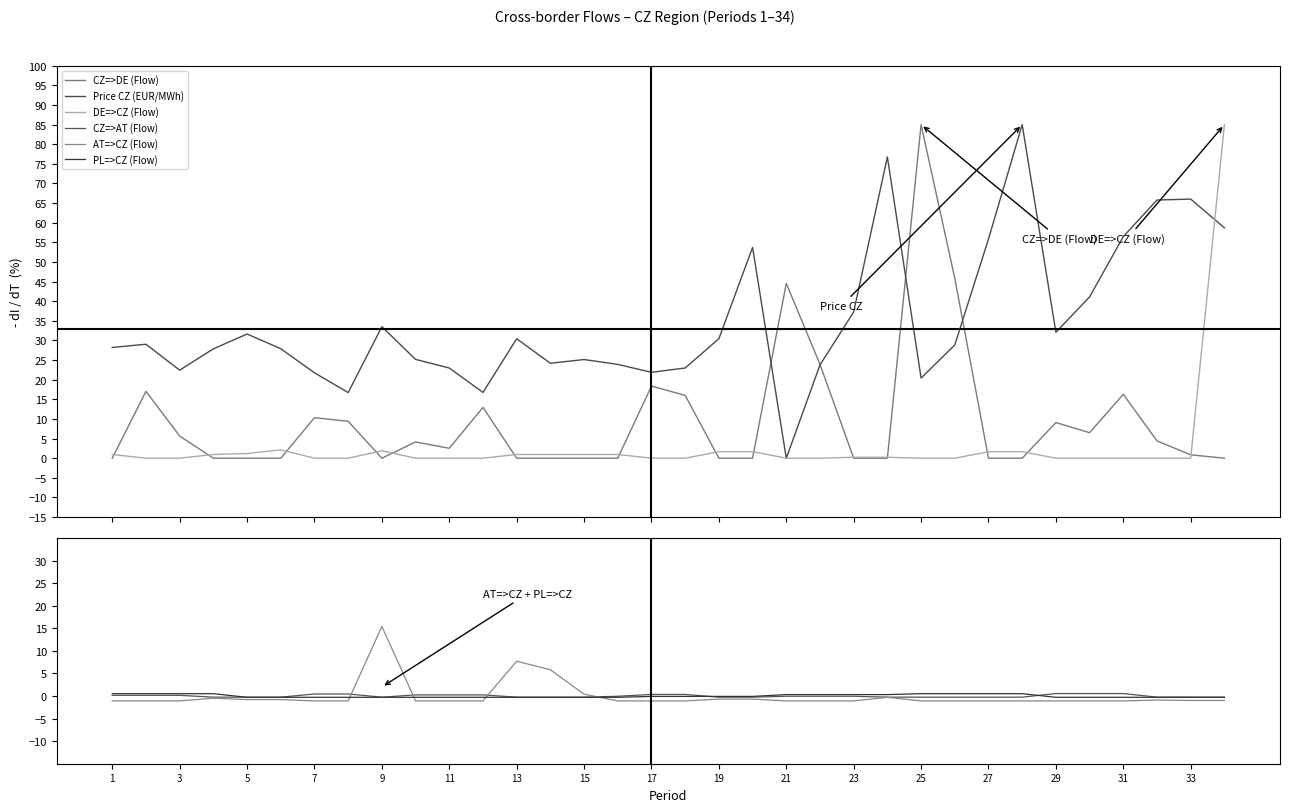

What is the highest value of the DE=>CZ (Flow) series?

85.0